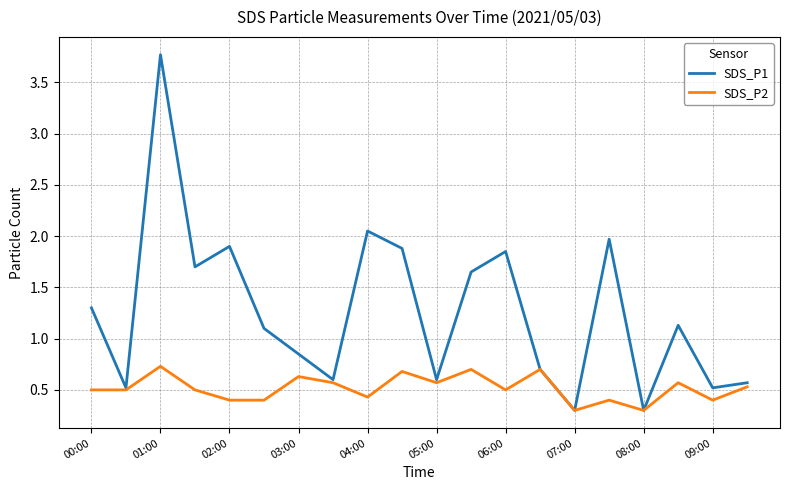

Rank the series by their average value, from lowest to highest.

SDS_P2, SDS_P1